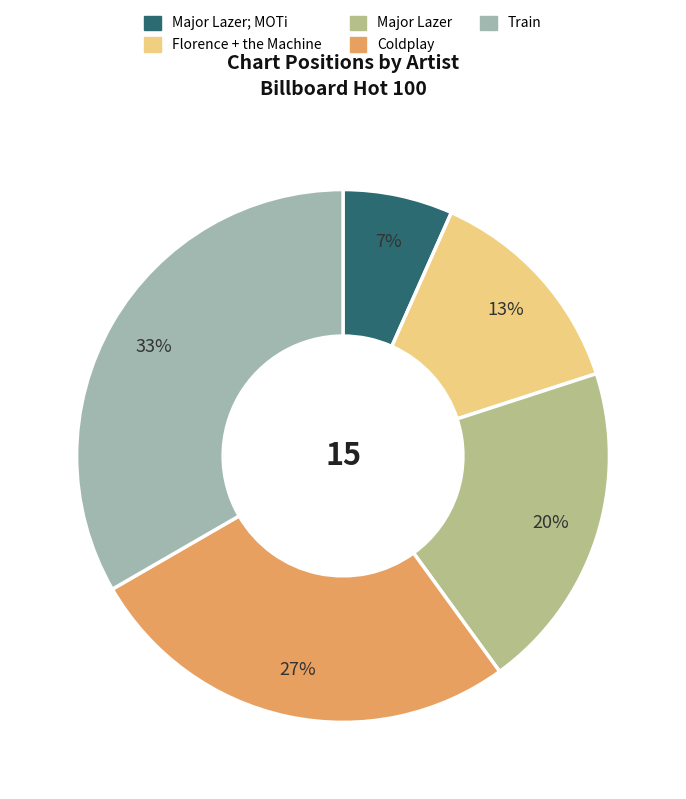

To the nearest percent, what is the average slice percentage?

20%